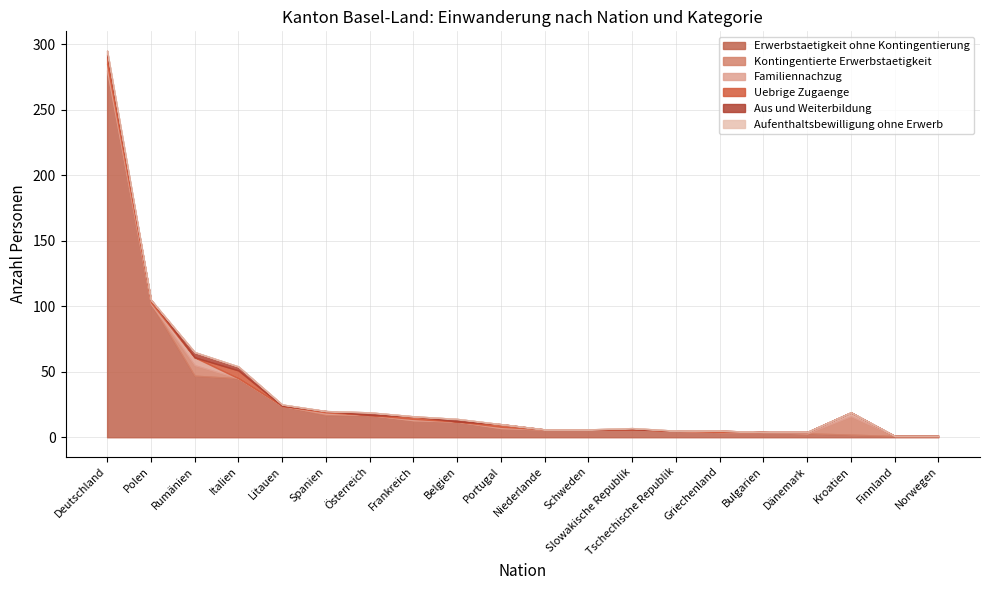

How many intersections are there between Uebrige Zugaenge and Kontingentierte Erwerbstaetigkeit?

2